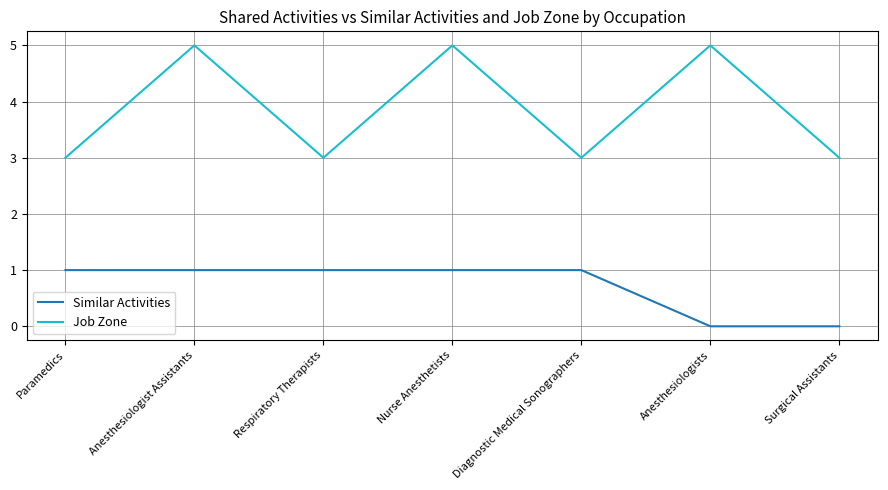

Reading left to right, extract all data points from this chart.

Similar Activities: Paramedics=1	Anesthesiologist Assistants=1	Respiratory Therapists=1	Nurse Anesthetists=1	Diagnostic Medical Sonographers=1	Anesthesiologists=0	Surgical Assistants=0
Job Zone: Paramedics=3	Anesthesiologist Assistants=5	Respiratory Therapists=3	Nurse Anesthetists=5	Diagnostic Medical Sonographers=3	Anesthesiologists=5	Surgical Assistants=3